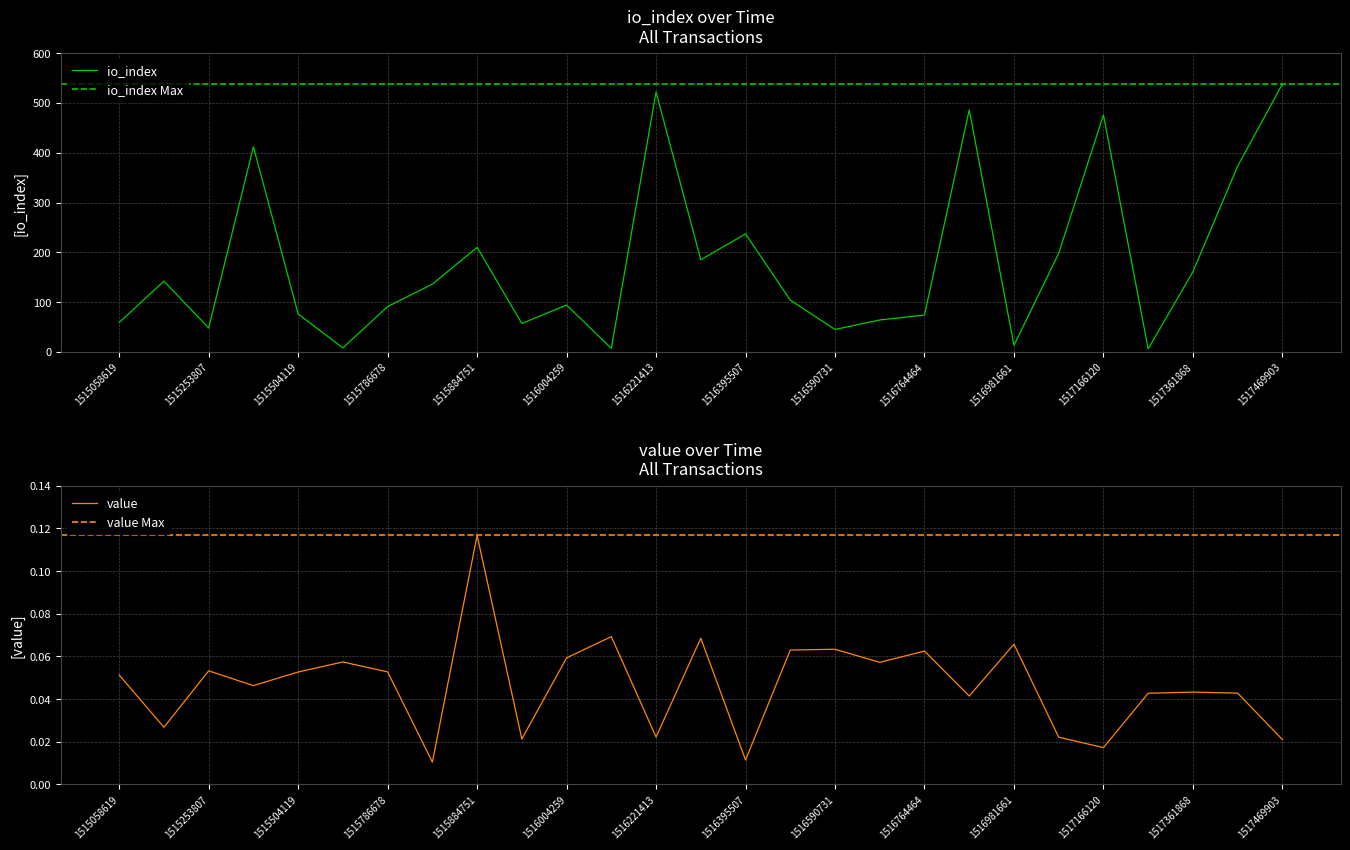

What is the sum of the value values at 21 and 0?

0.1